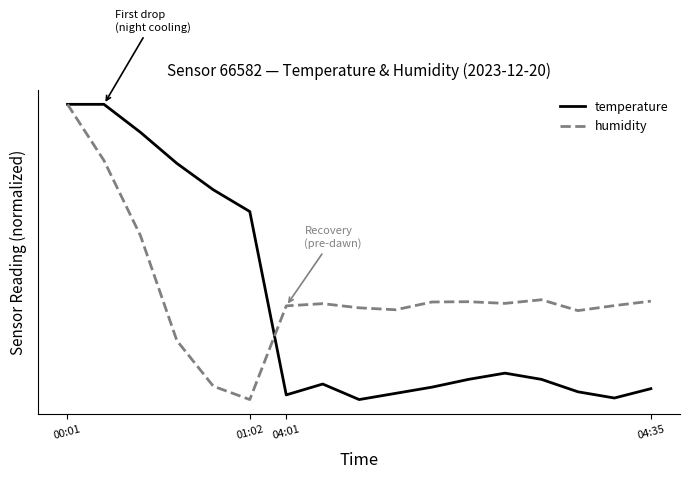

Does the chart display data point markers on the line(s)?

No